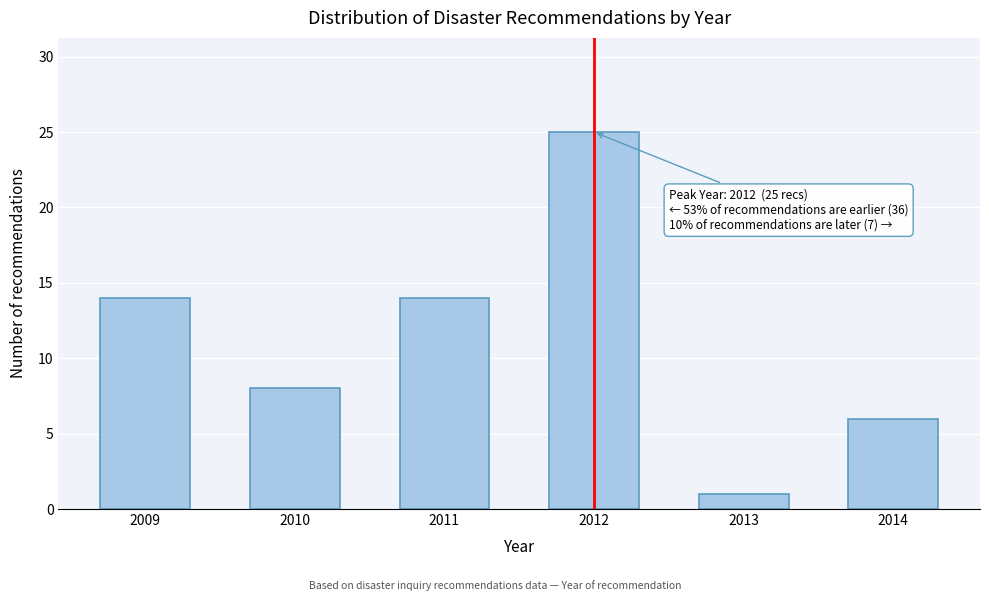

Reading left to right, transcribe all the data shown in this chart.

2009=14	2010=8	2011=14	2012=25	2013=1	2014=6